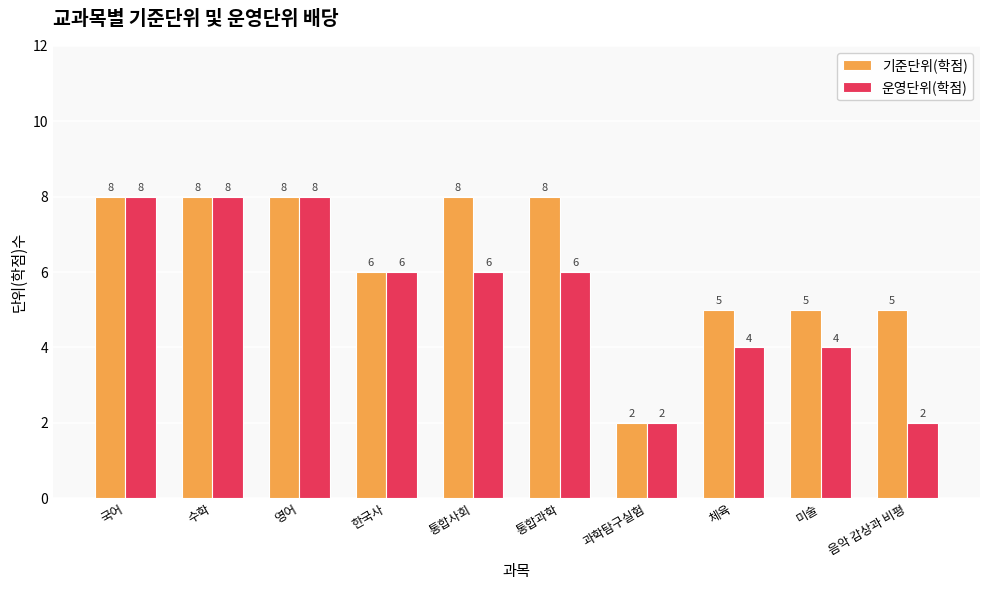

How many bars are there in total?

20